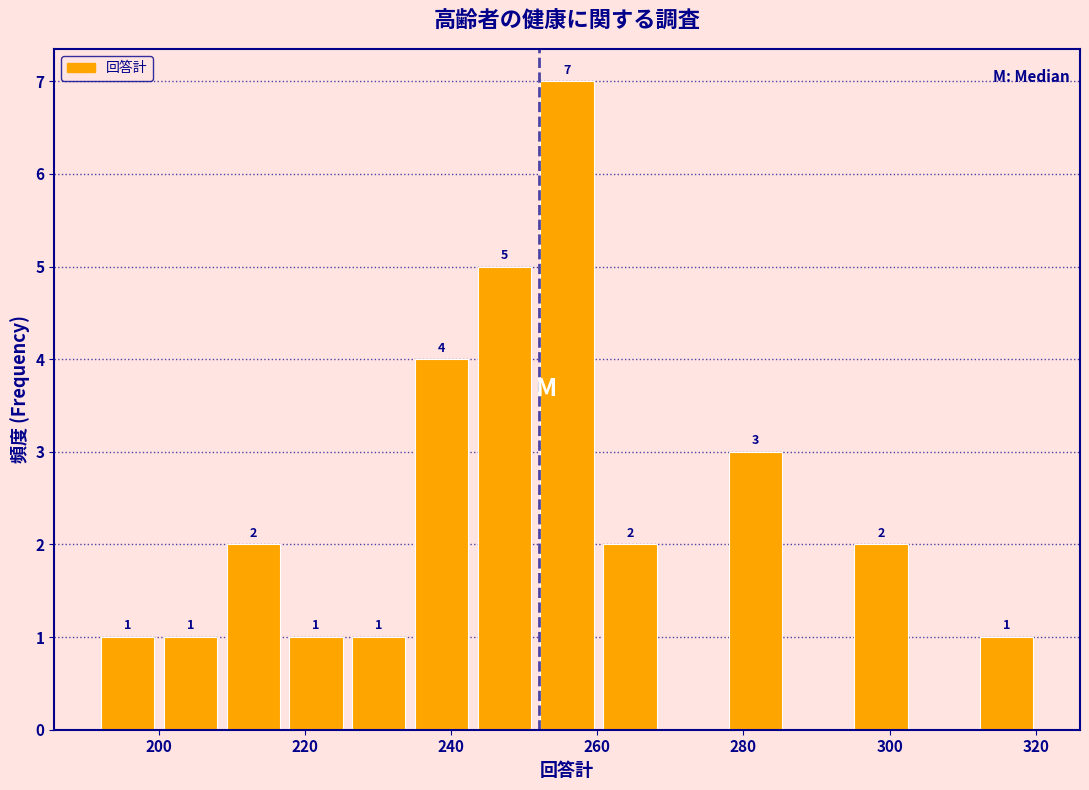

Which range on the x-axis has the tallest bar?

252 to 260